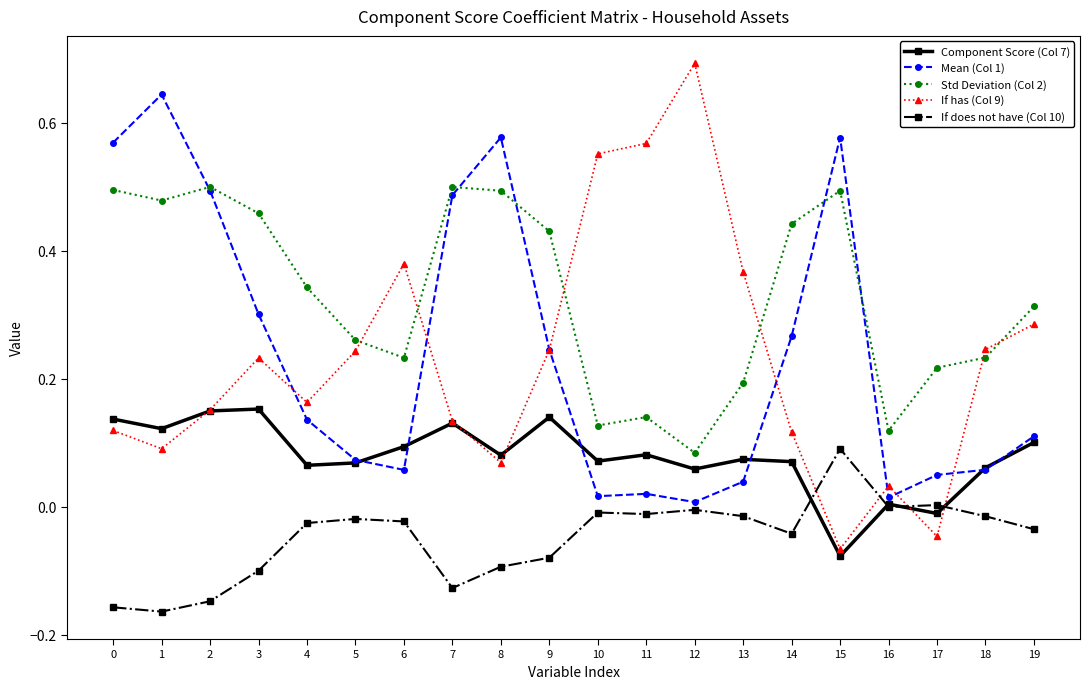

Is the value of Std Deviation (Col 2) at 15 greater than the value of Component Score (Col 7) at 14?

Yes